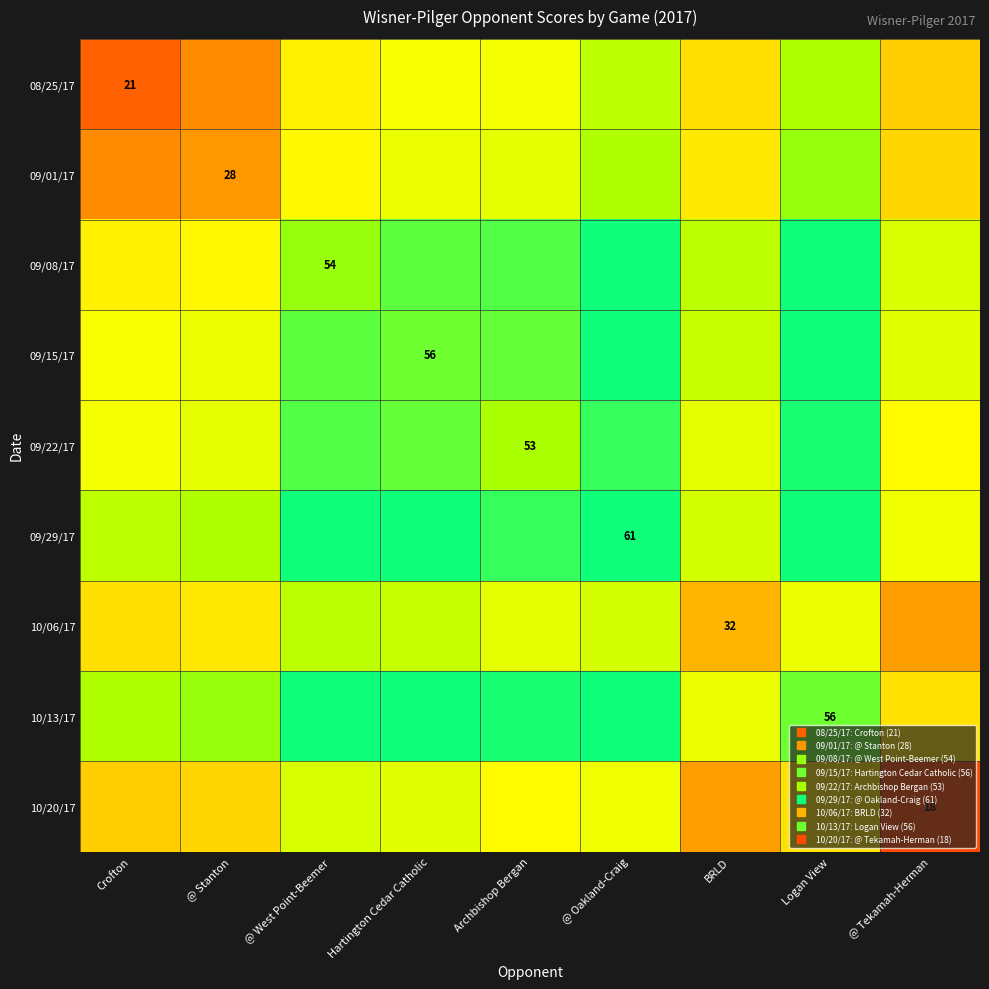

What is the spread (max minus min) of values at @ Oakland-Craig?

15.5